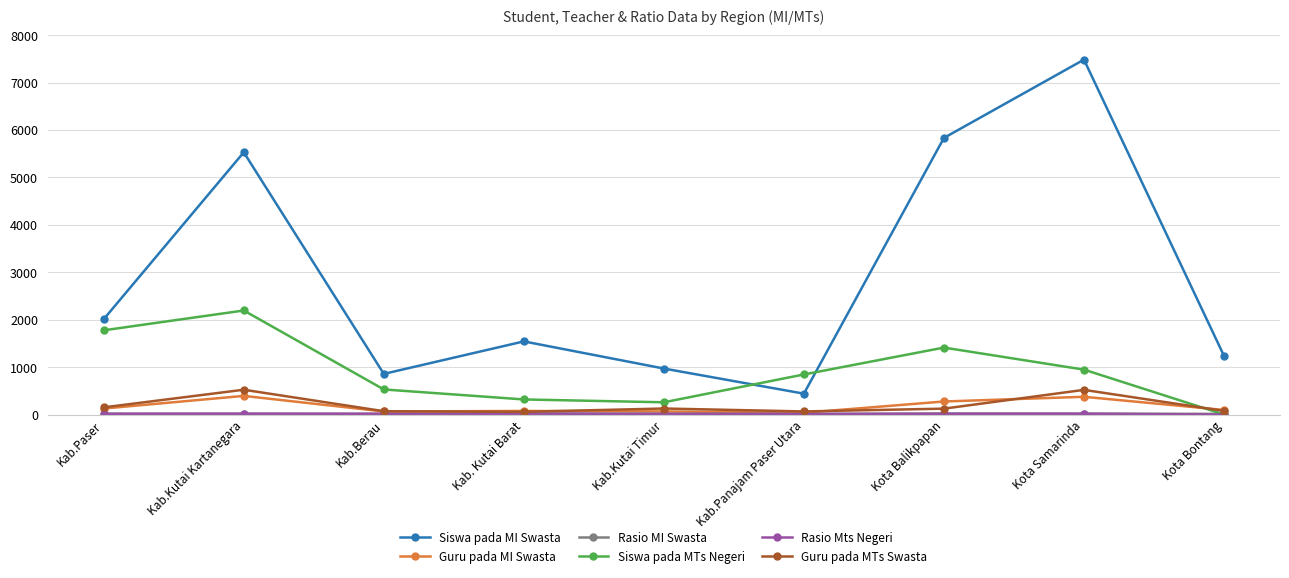

The value of Siswa pada MI Swasta at Kab.Kutai Kartanegara is 5530.0. True or false?

True